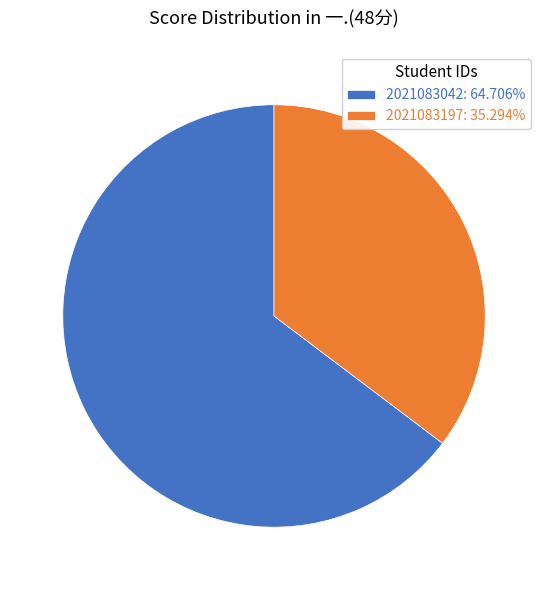

Is the sum of 2021083197: 35.294% and 2021083042: 64.706% greater than half?

Yes